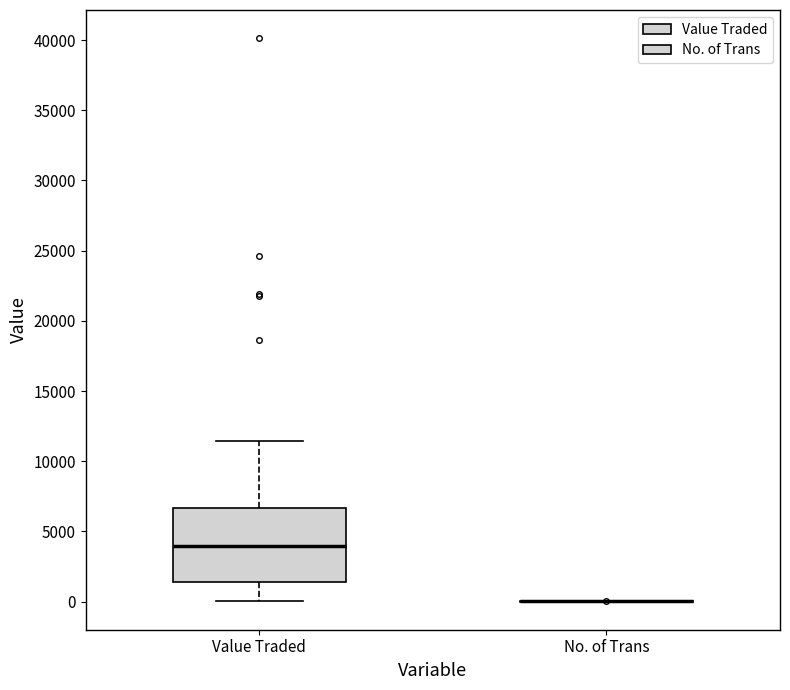

Reading left to right, read every box against the y-axis: the position of its median line, the range the box covers, and the ends of its whiskers. The values are not printed on the chart, so give them approximately, as read against the axis.

Value Traded: median 4000, box 1500 to 6500, whiskers 0 to 11500
No. of Trans: box collapsed to a line at 0, whiskers 0 to 0